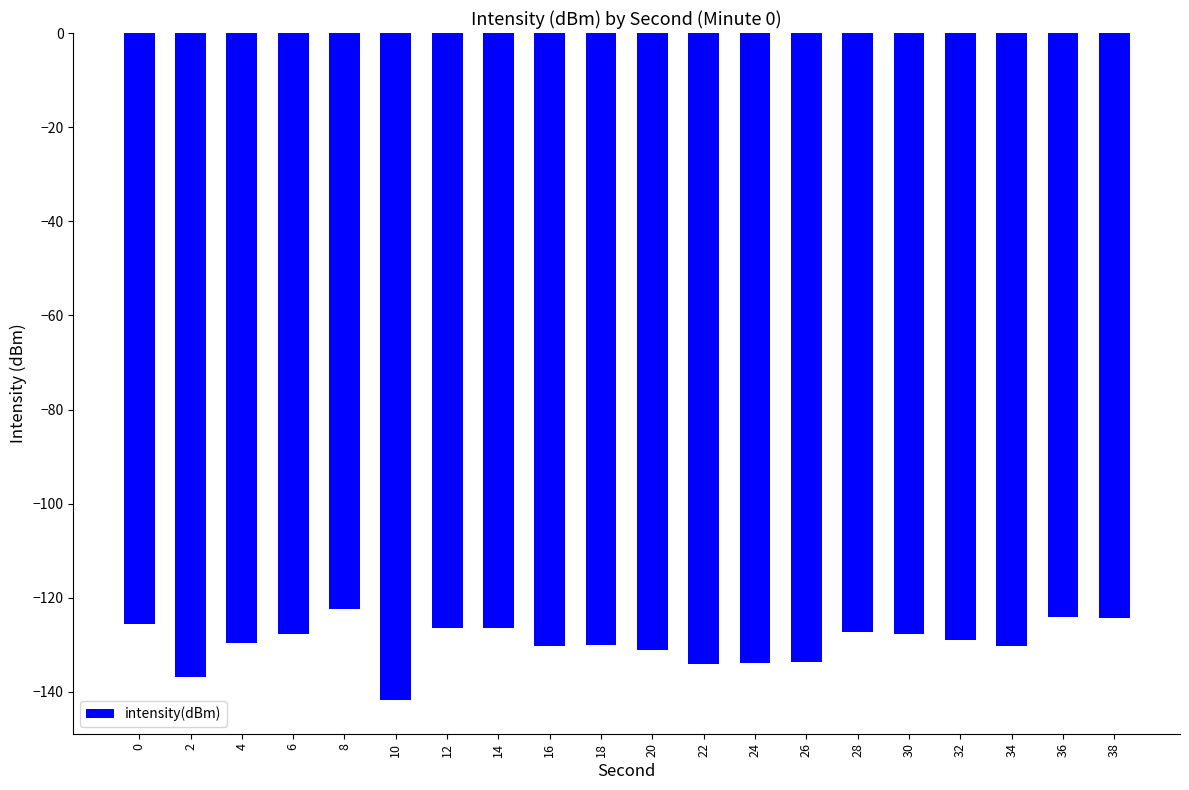

What is the change in value from 6 to 14?

+1.3